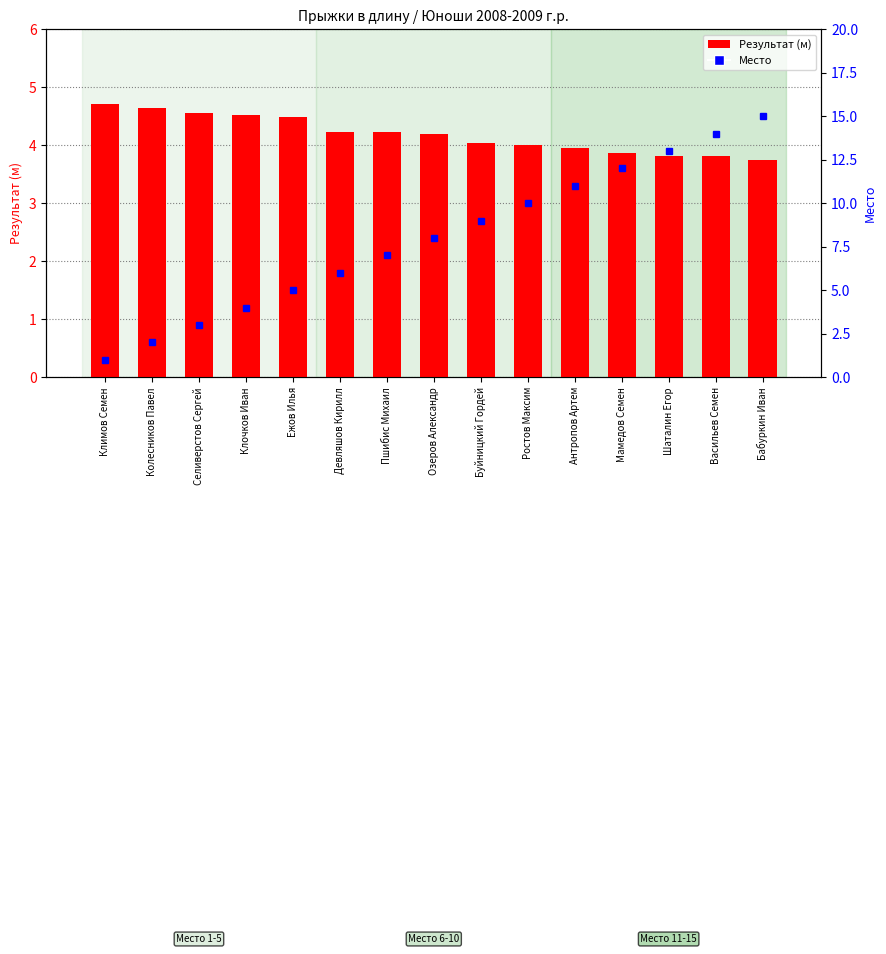

Reading left to right, transcribe all the data shown in this chart.

Результат (м): Климов Семен=4.7	Колесников Павел=4.6	Селиверстов Сергей=4.6	Клочков Иван=4.5	Ежов Илья=4.5	Девляшов Кирилл=4.2	Пшибис Михаил=4.2	Озеров Александр=4.2	Буйницкий Гордей=4.0	Ростов Максим=4.0	Антропов Артем=4.0	Мамедов Семен=3.9	Шаталин Егор=3.8	Васильев Семен=3.8	Бабуркин Иван=3.8
Место: Климов Семен=1.0	Колесников Павел=2.0	Селиверстов Сергей=3.0	Клочков Иван=4.0	Ежов Илья=5.0	Девляшов Кирилл=6.0	Пшибис Михаил=7.0	Озеров Александр=8.0	Буйницкий Гордей=9.0	Ростов Максим=10.0	Антропов Артем=11.0	Мамедов Семен=12.0	Шаталин Егор=13.0	Васильев Семен=14.0	Бабуркин Иван=15.0